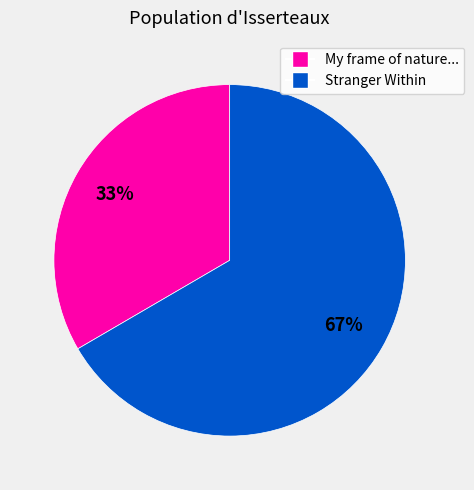

To the nearest percent, what is the average slice percentage?

50%